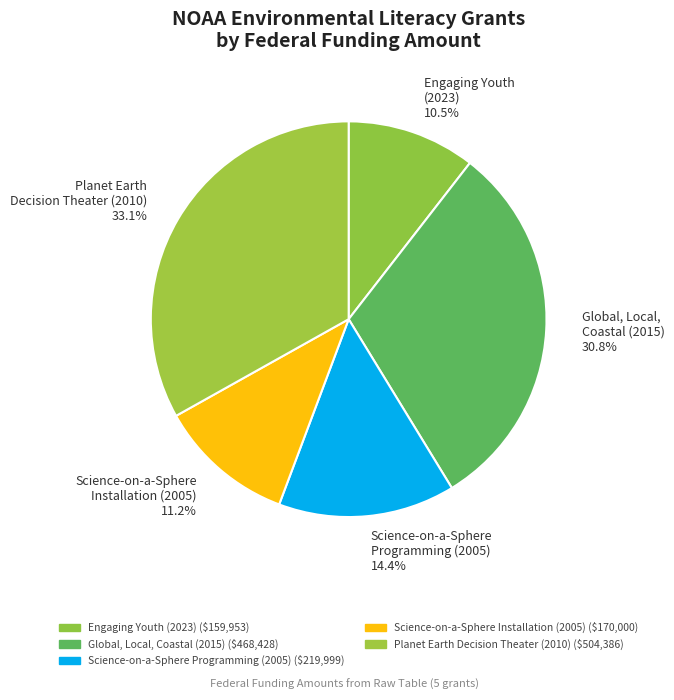

How many segments does this pie chart have?

5